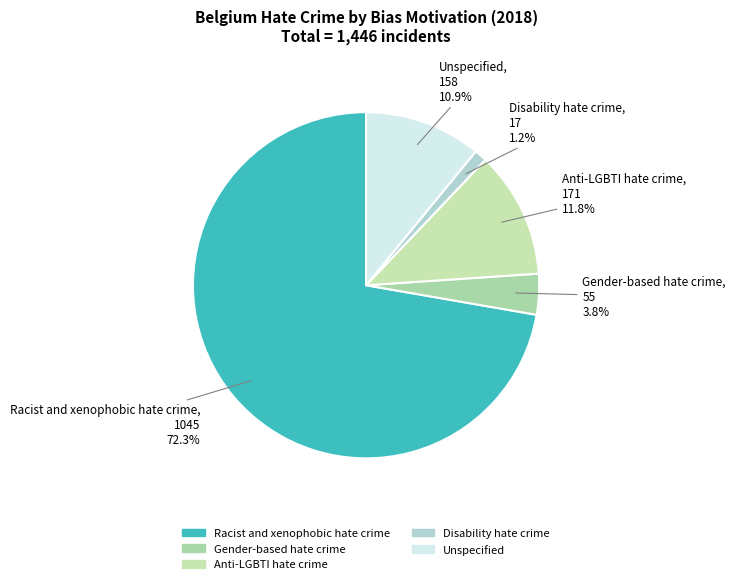

To the nearest percent, what percentage of the pie is Anti-LGBTI hate crime?

12%